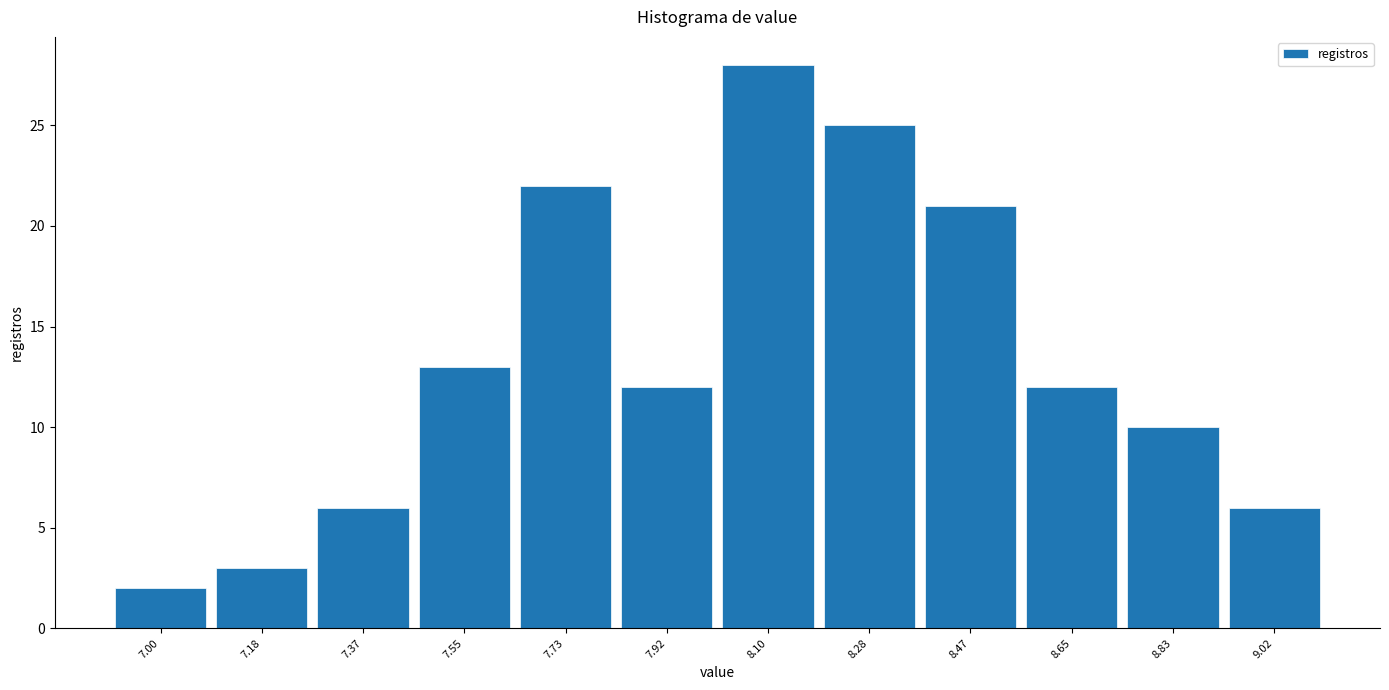

Reading right to left, list all the values displayed in this chart.

9.02=6	8.83=10	8.65=12	8.47=21	8.28=25	8.10=28	7.92=12	7.73=22	7.55=13	7.37=6	7.18=3	7.00=2